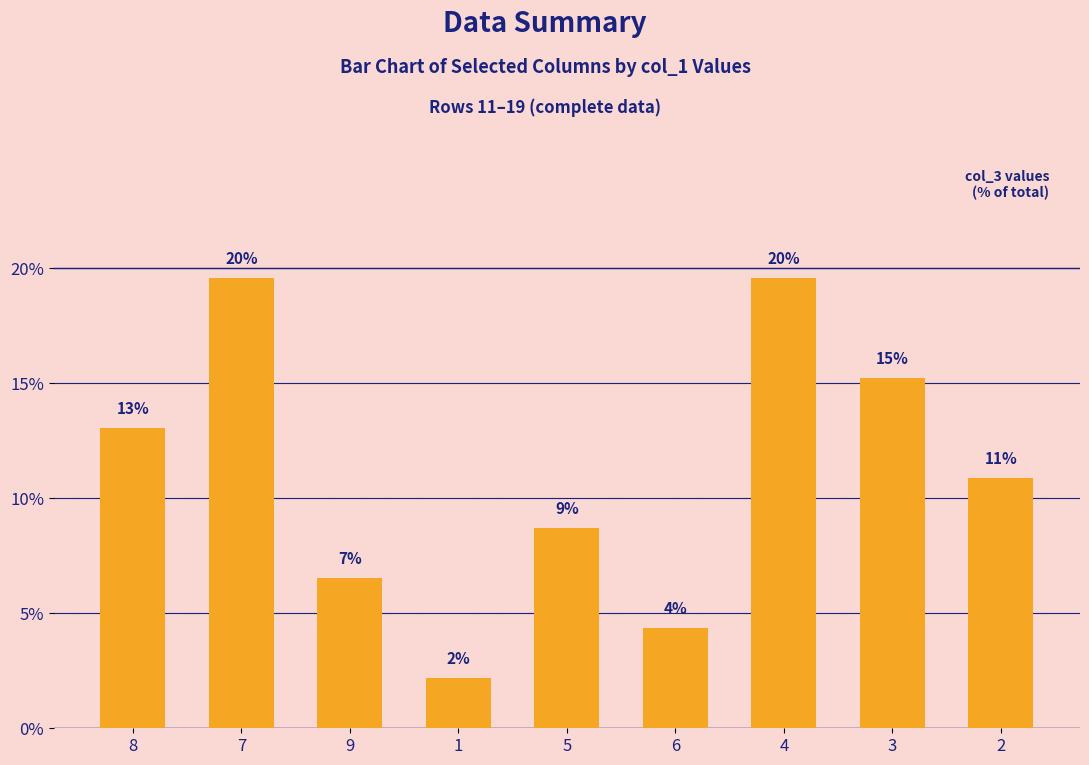

Does the chart contain stacked bars?

No